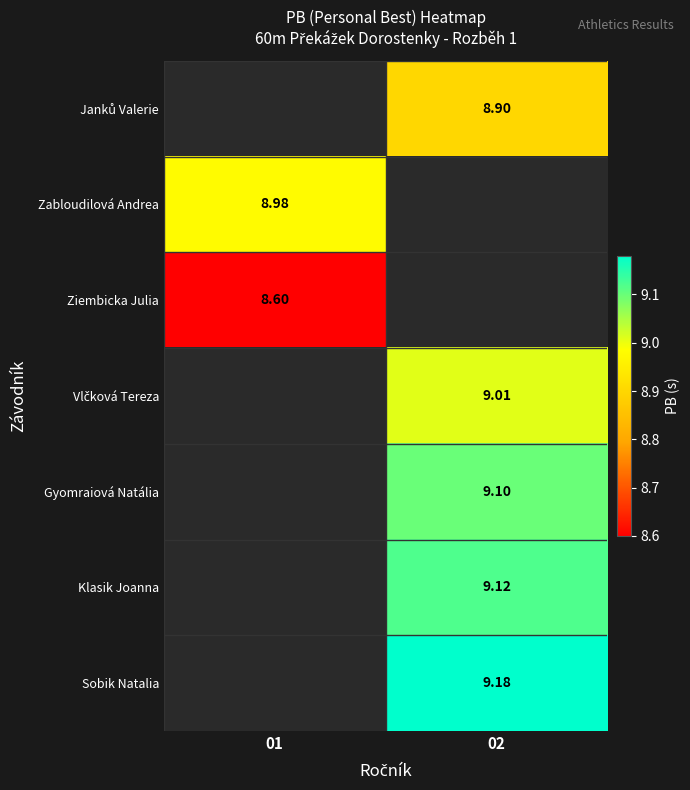

What is the difference between the highest and lowest values at 02?

0.3